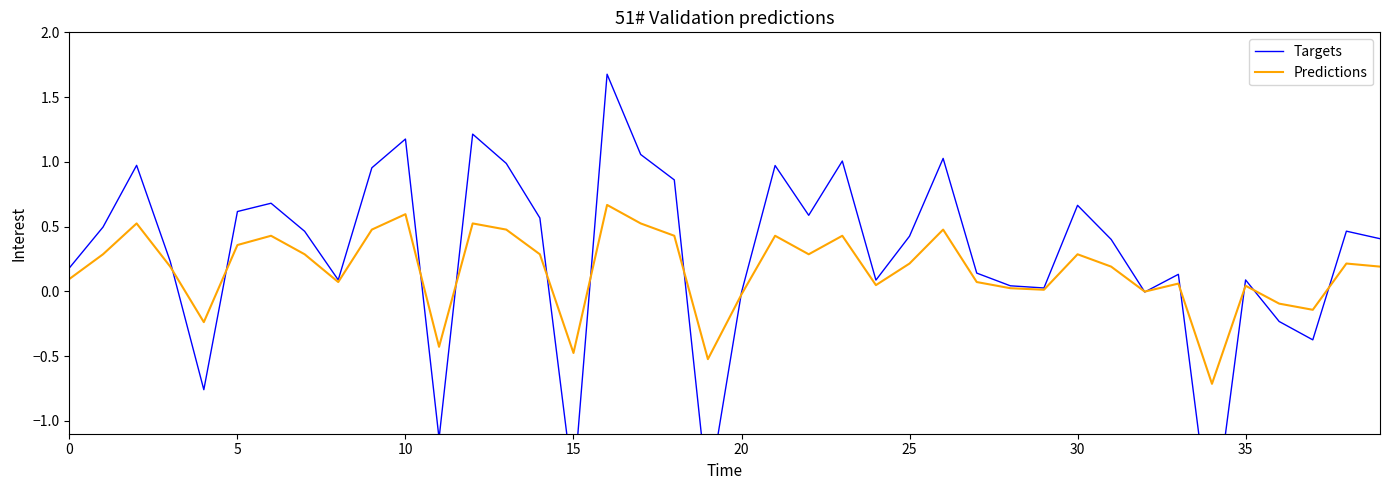

Does the chart have visible grid lines?

No